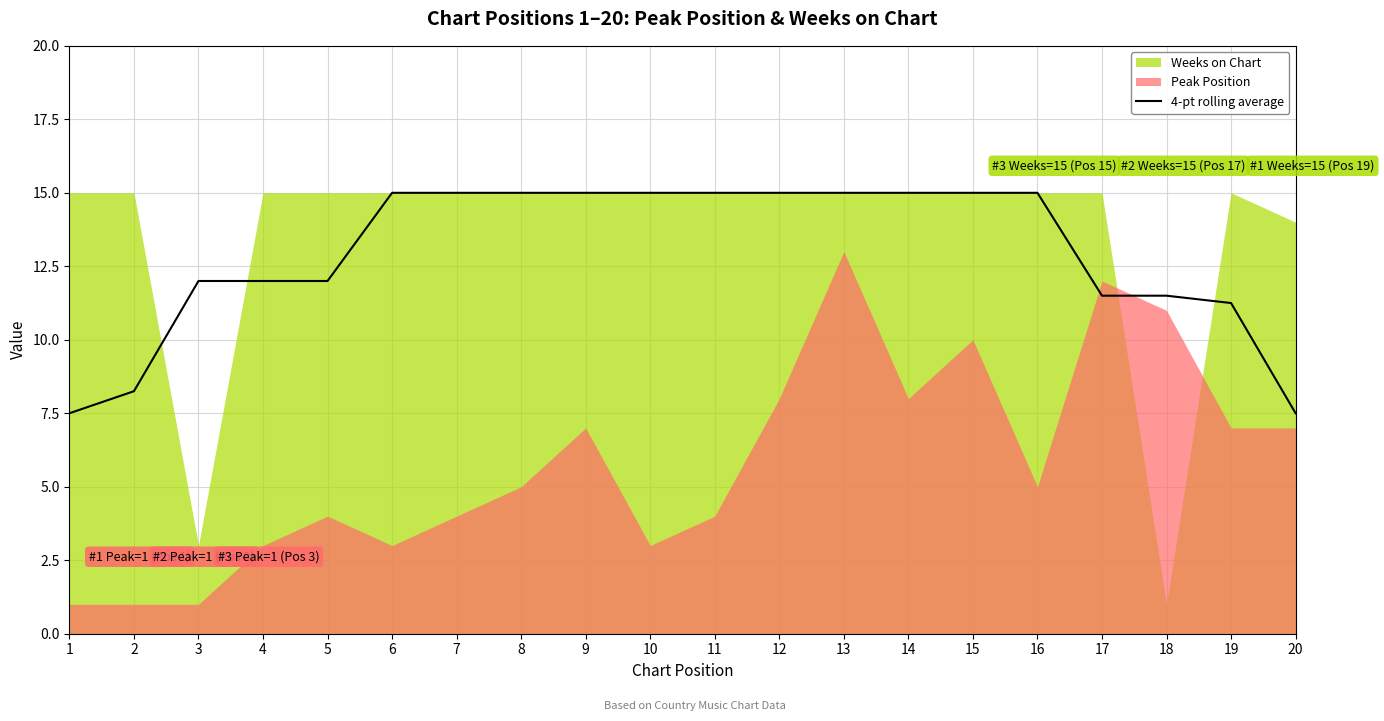

Which category has the lowest value across all series?

1